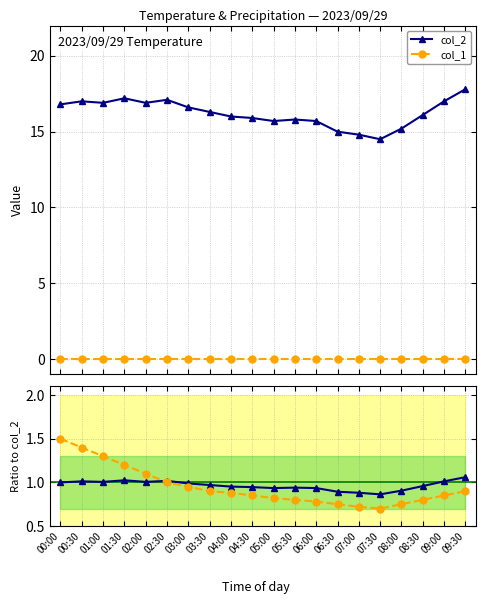

Which series changed the most between 00:30 and 05:30?

col_1